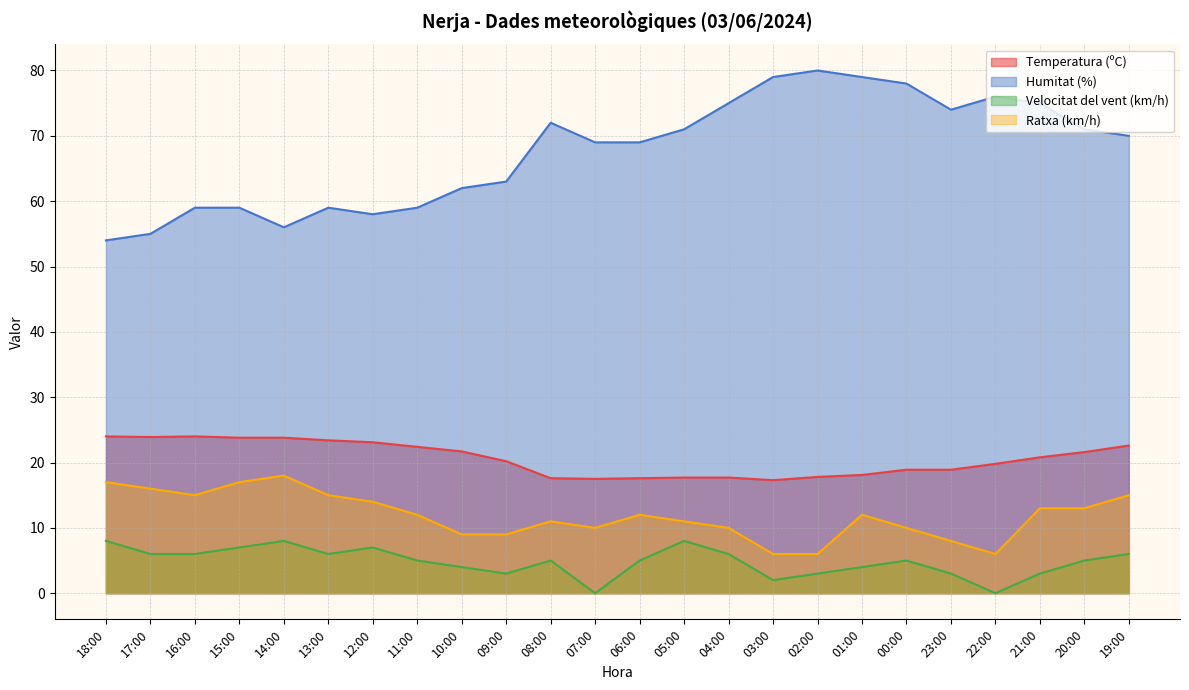

Which series has the widest spread of values?

Humitat (%)